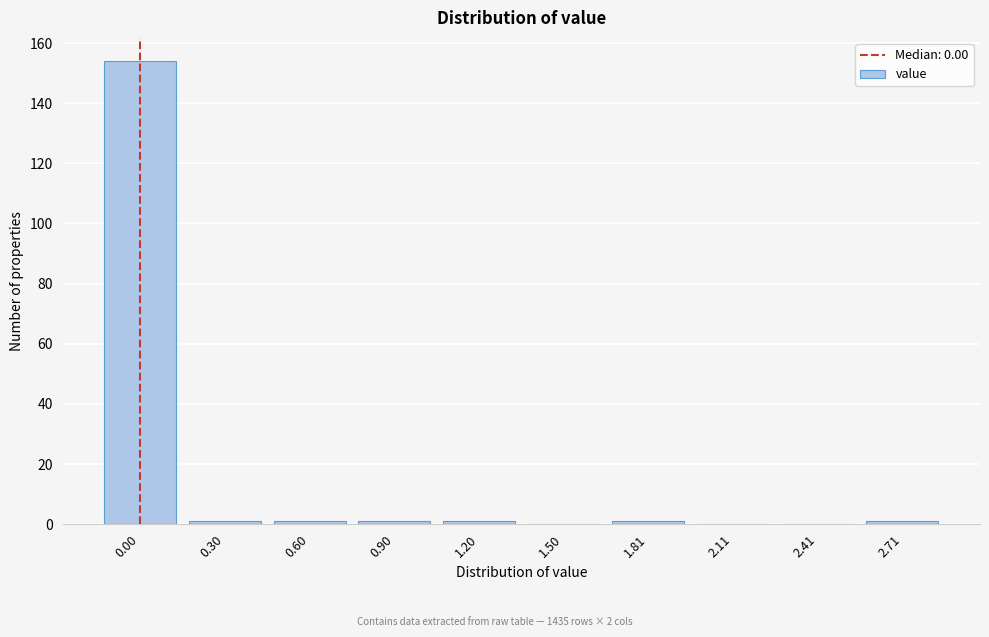

Reading left to right, list all the values displayed in this chart.

0.00=154	0.30=1	0.60=1	0.90=1	1.20=1	1.50=0	1.81=1	2.11=0	2.41=0	2.71=1